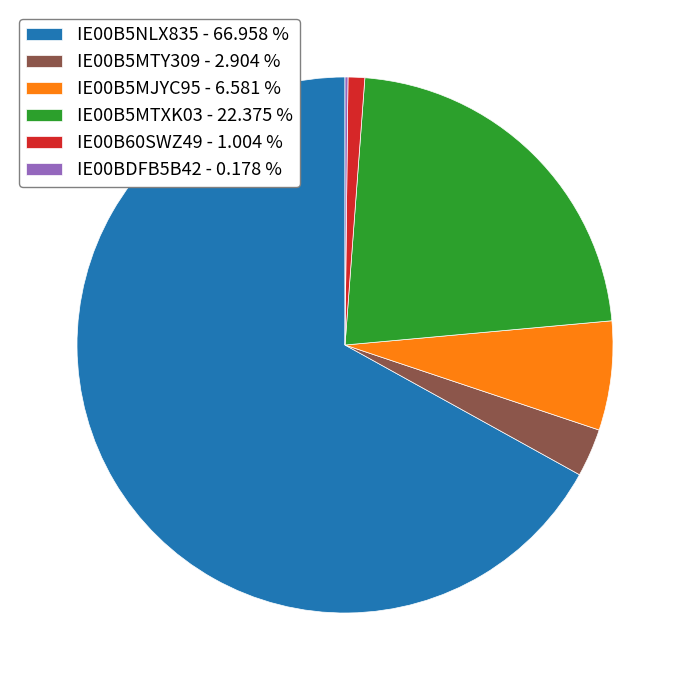

Which has a higher value, IE00B5MTXK03 - 22.375 % or IE00B60SWZ49 - 1.004 %?

IE00B5MTXK03 - 22.375 %